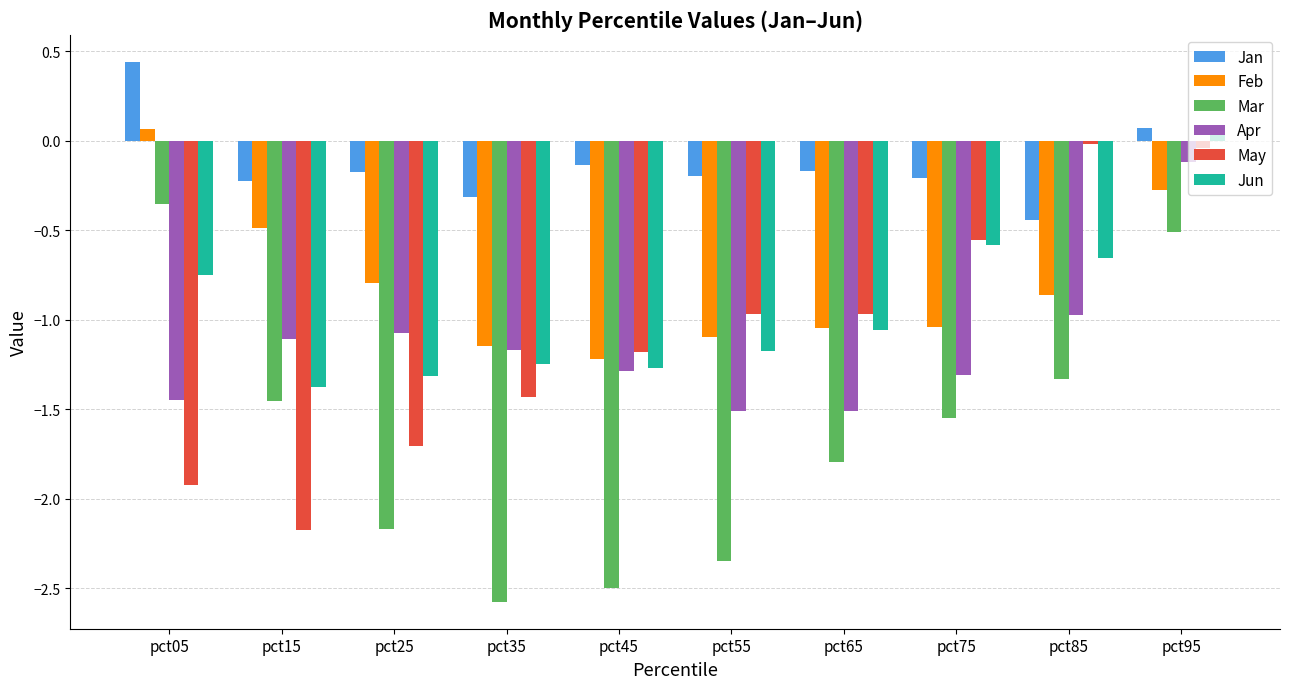

What is the total value across all series at pct55?

-7.3